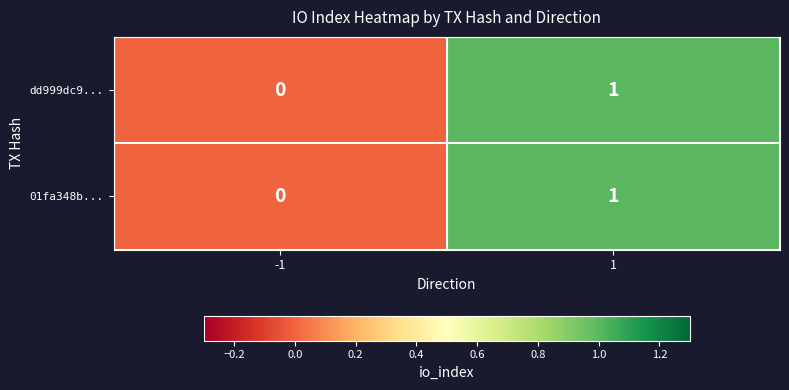

Count the number of categories in the chart.

2